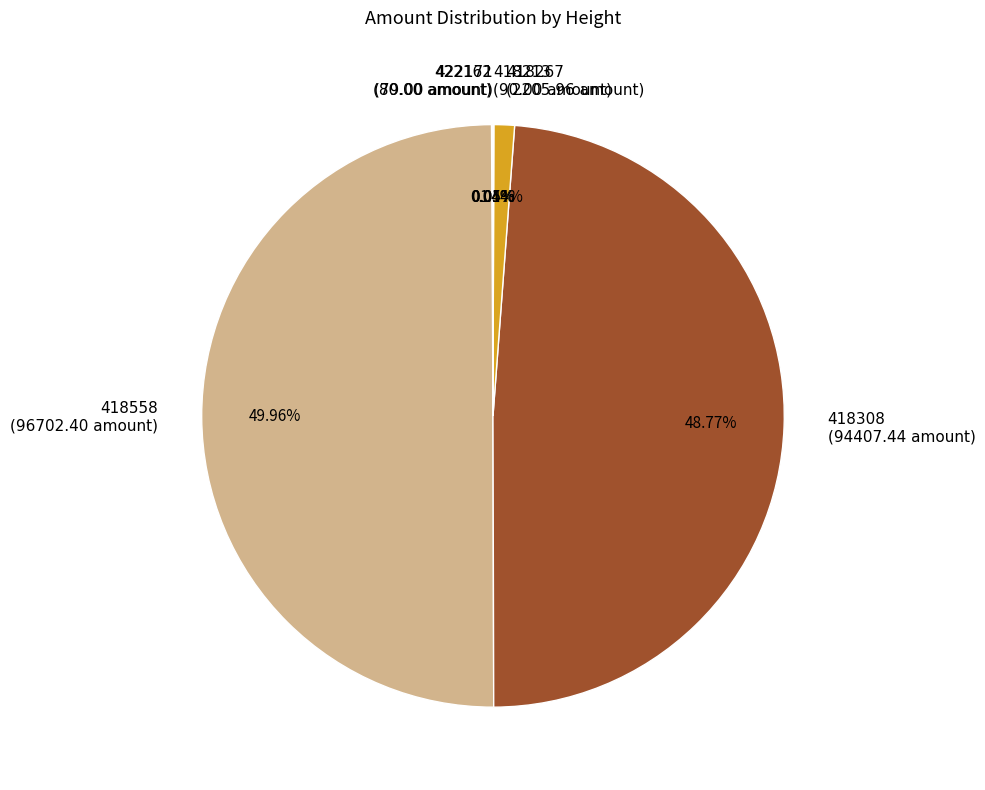

True or false: 418308 accounts for 49% of the total.

True